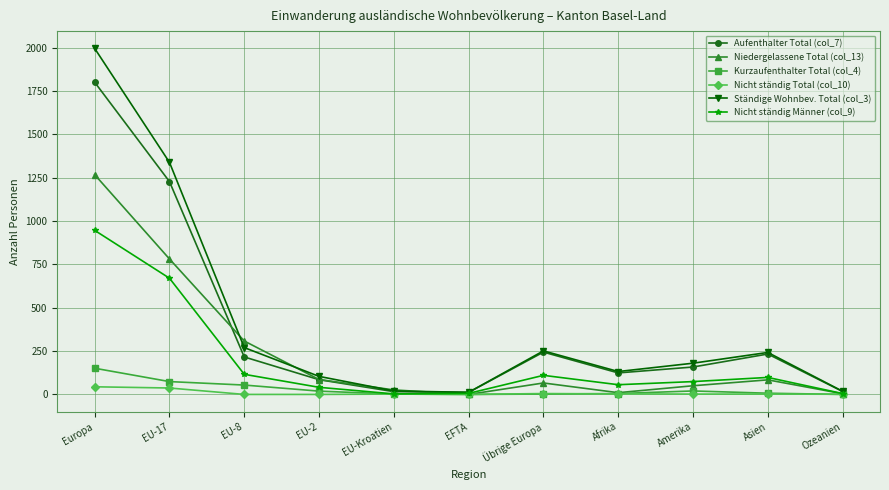

What is the label of the 8th point from the right?

EU-2